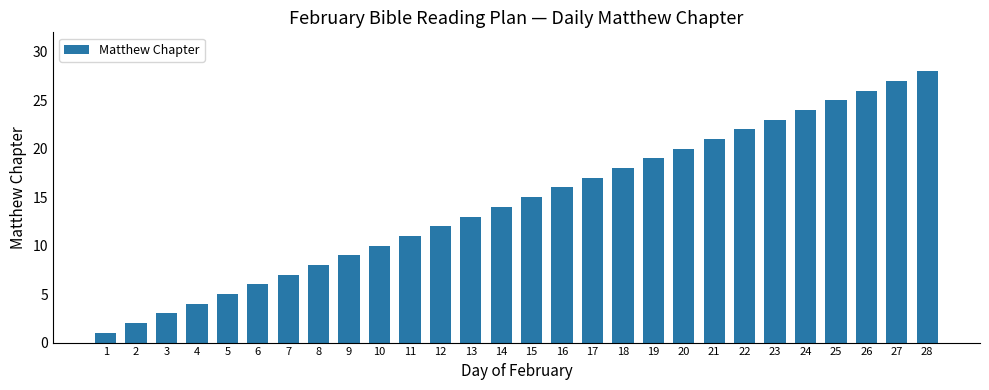

Rank the categories by value from highest to lowest.

28, 27, 26, 25, 24, 23, 22, 21, 20, 19, 18, 17, 16, 15, 14, 13, 12, 11, 10, 9, 8, 7, 6, 5, 4, 3, 2, 1